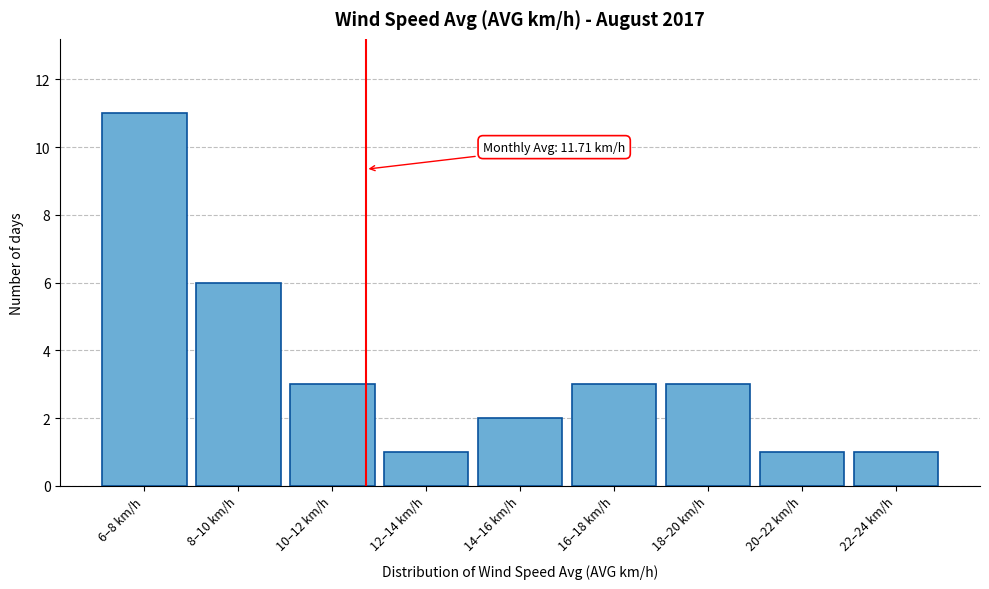

Reading left to right, transcribe all the data shown in this chart.

11	6	3	1	2	3	3	1	1